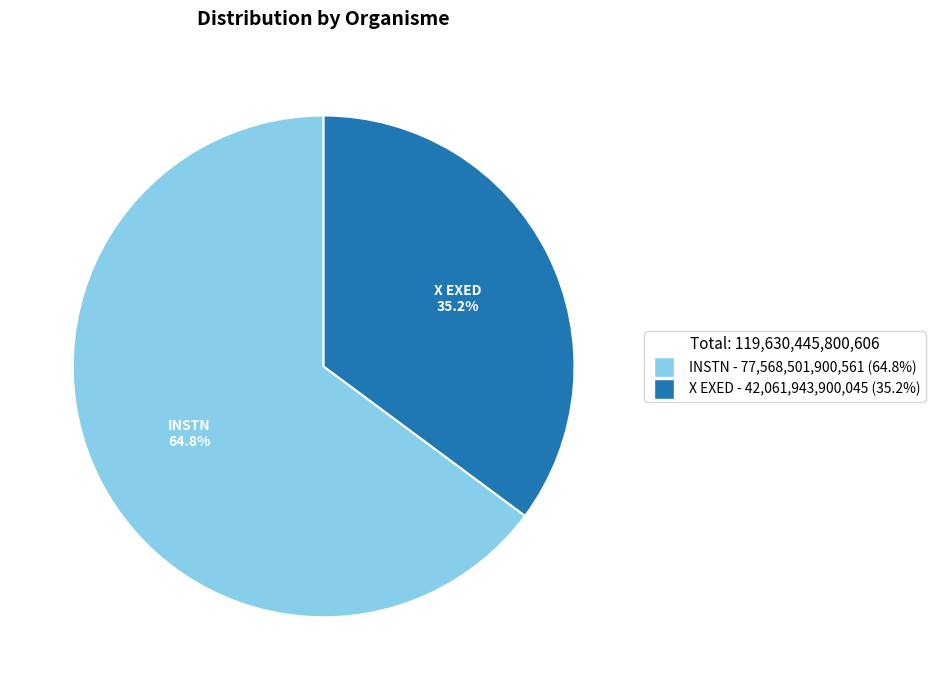

The INSTN slice represents 58% of the pie. True or false?

False